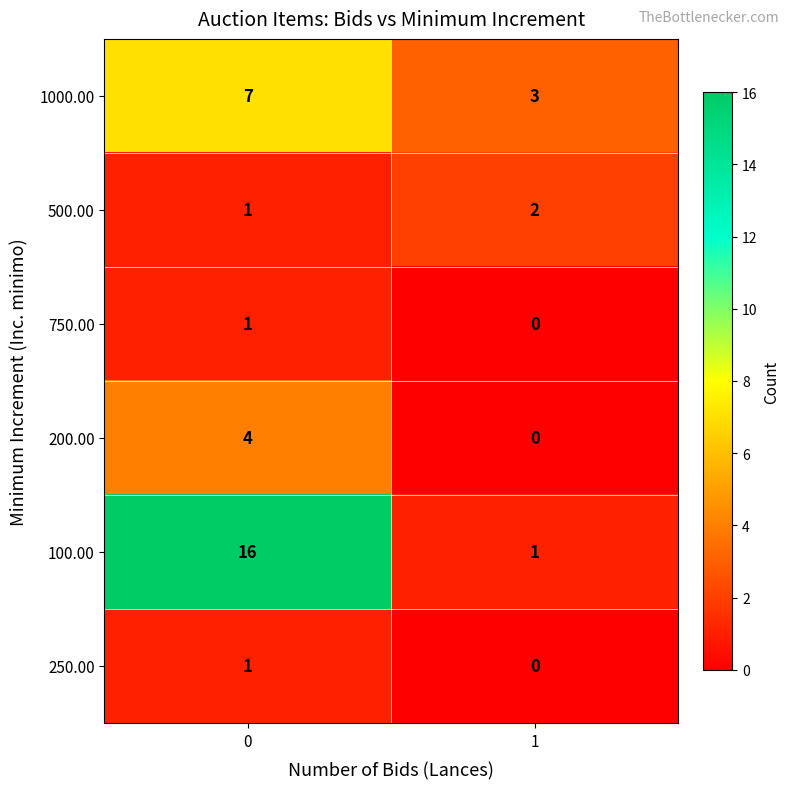

How many distinct data groups are displayed?

6